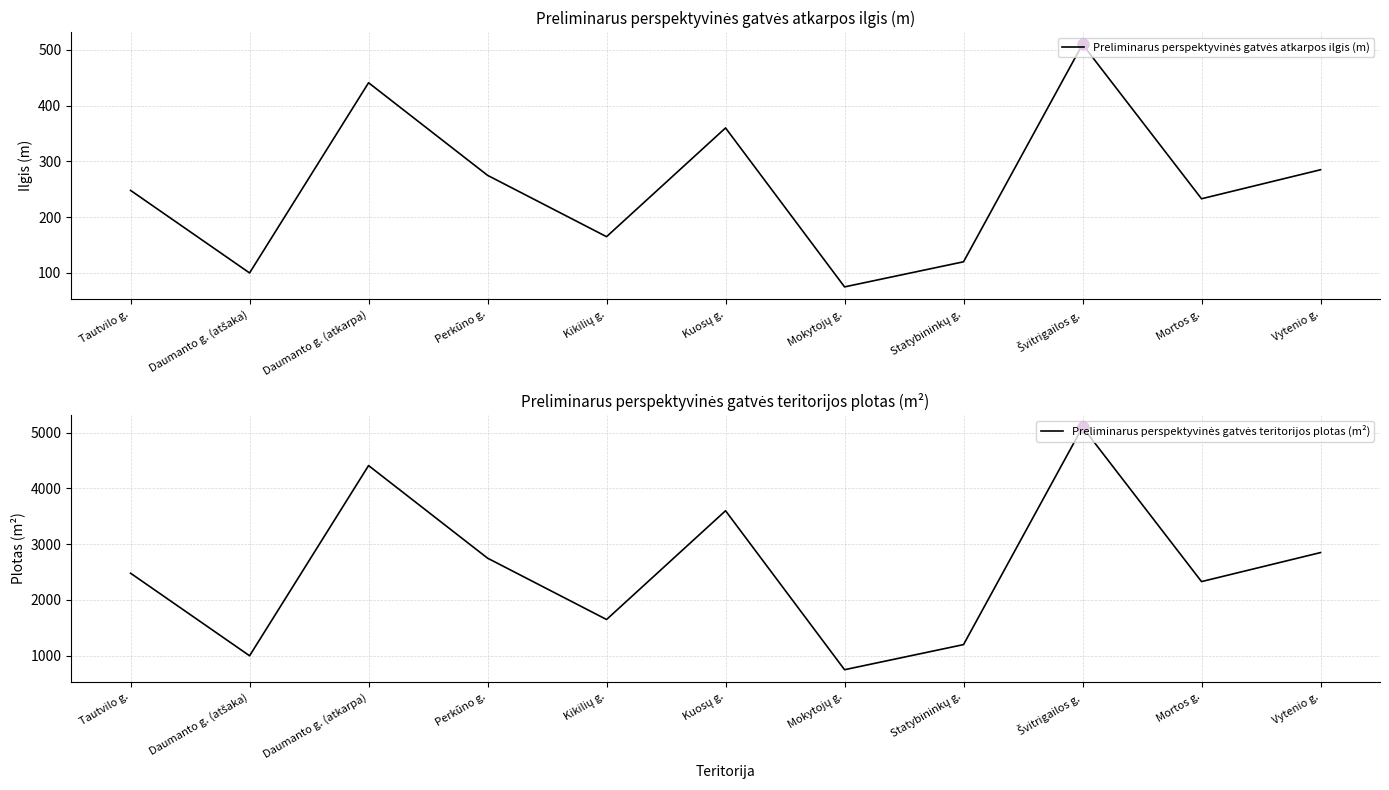

True or false: Preliminarus perspektyvinės gatvės teritorijos plotas (m²) has more than 1 points higher than both neighbors.

True